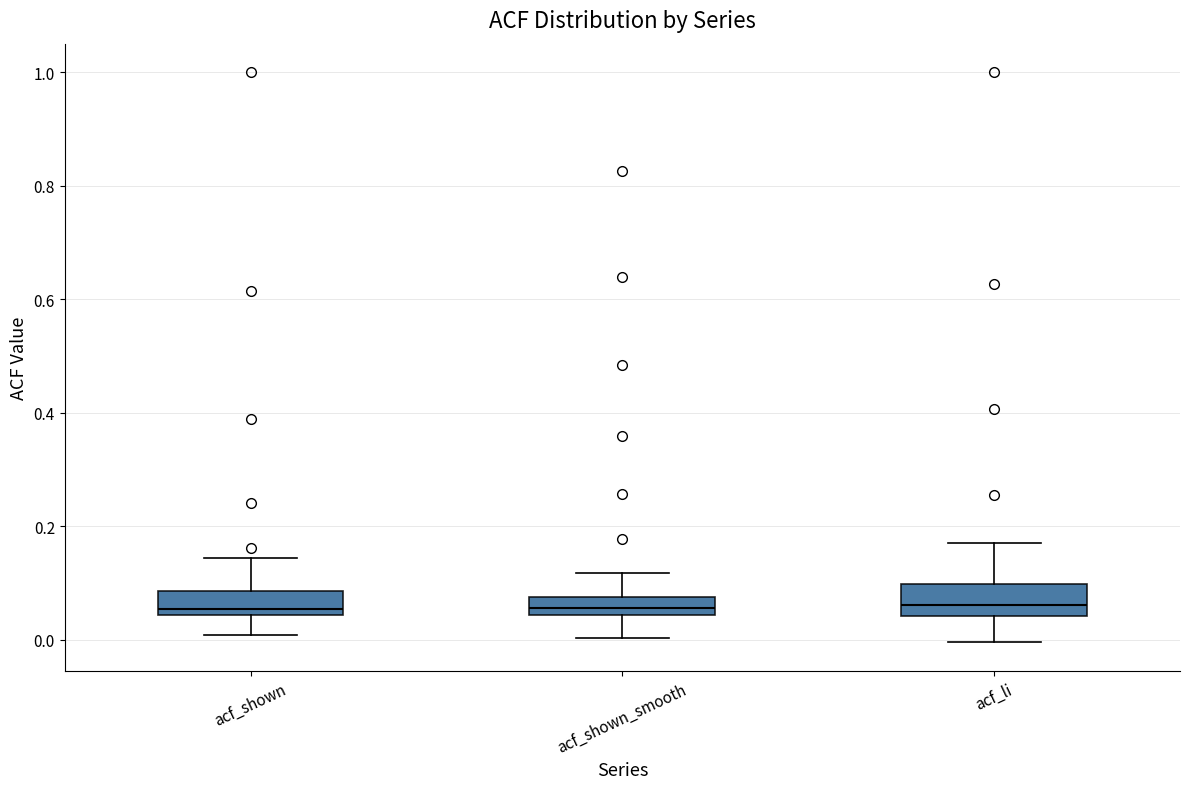

Reading left to right, read every box against the y-axis: the position of its median line, the range the box covers, and the ends of its whiskers. The values are not printed on the chart, so give them approximately, as read against the axis.

acf_shown: median 0.06, box 0.04 to 0.08, whiskers 0.00 to 0.14
acf_shown_smooth: median 0.06, box 0.04 to 0.08, whiskers 0.00 to 0.12
acf_li: median 0.06, box 0.04 to 0.10, whiskers 0.00 to 0.18